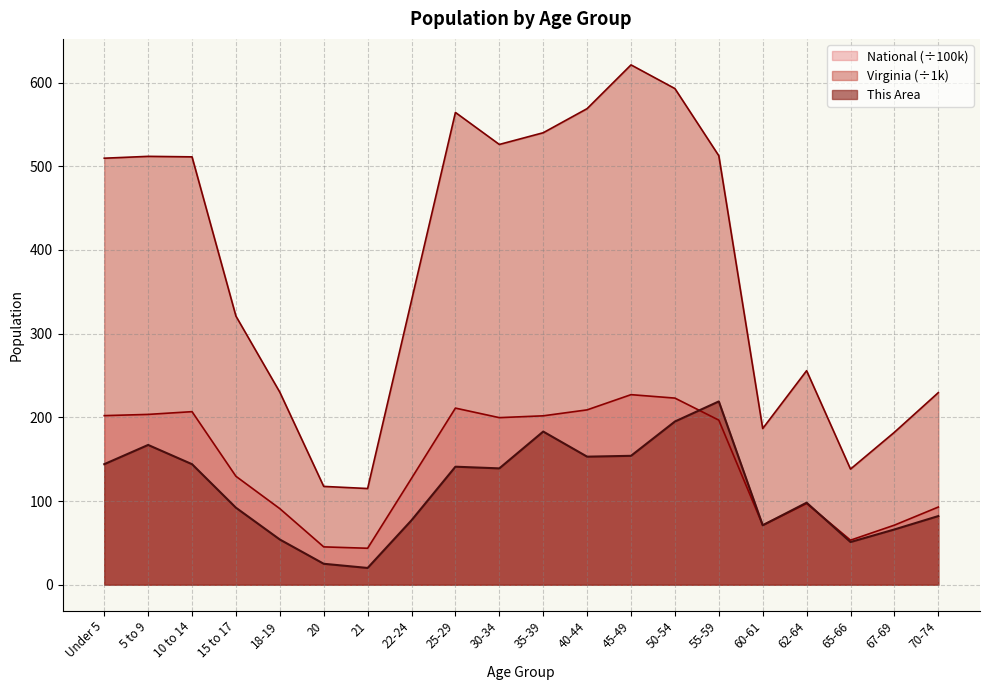

At Under 5, list the series in order from smallest to largest.

This Area, National (÷100k), Virginia (÷1k)